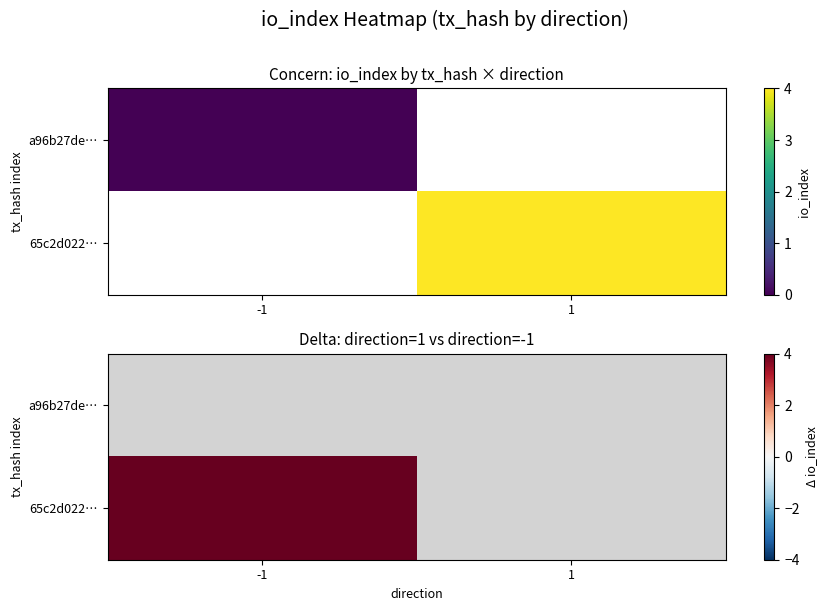

List the series in order of their peak value, highest first.

a96b27de…, 65c2d022…